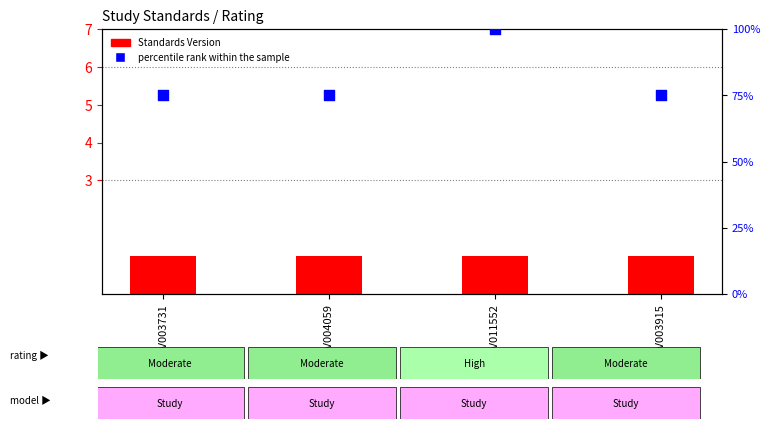

Which series reaches the minimum Y coordinate?

Standards Version